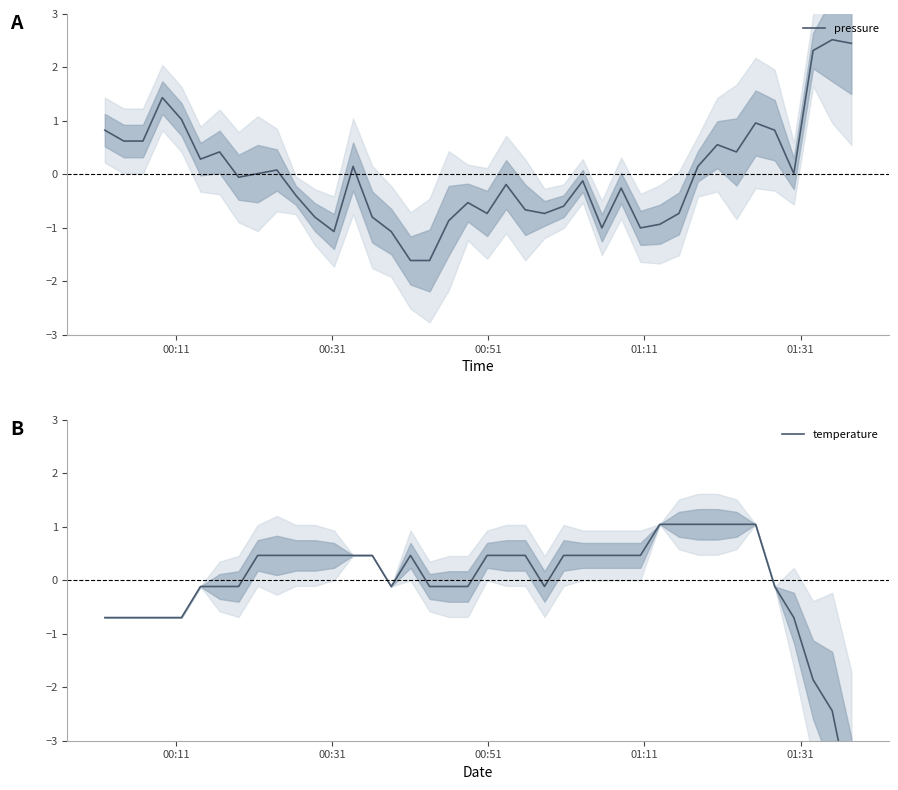

What is the lowest value of the pressure series?

-1.6